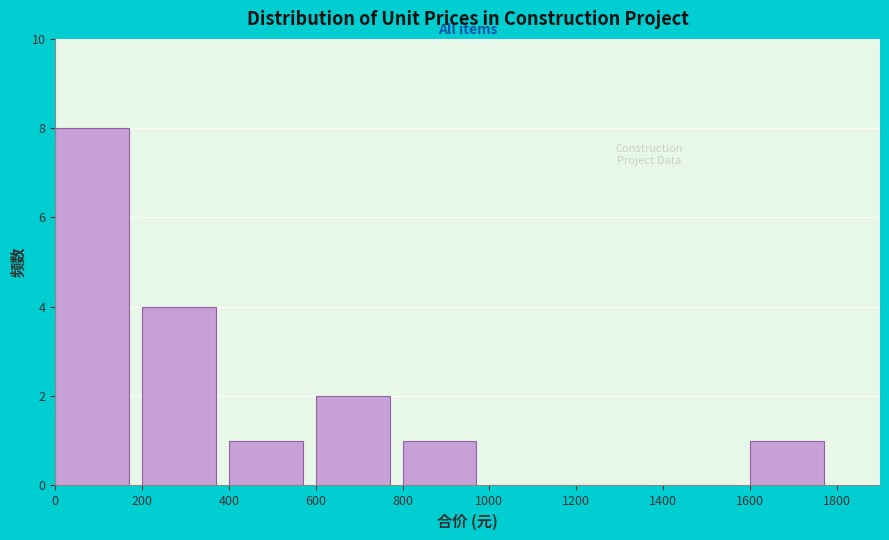

Reading left to right, transcribe this chart: for each bar, give the range it covers on the x-axis and its height. The values are not printed on the chart, so give them approximately, as read against the axis.

0 to 200: 8
200 to 400: 4
400 to 600: 1
600 to 800: 2
800 to 1000: 1
1000 to 1200: 0
1200 to 1400: 0
1400 to 1600: 0
1600 to 1800: 1